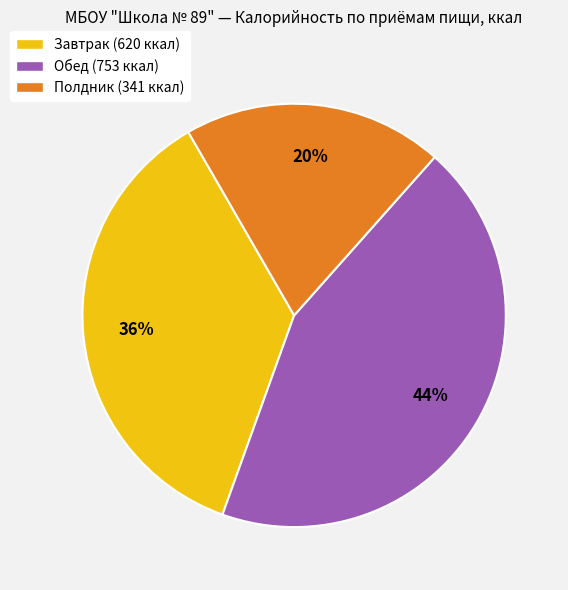

What is the ratio of the value at Обед (753 ккал) to the value at Завтрак (620 ккал)?

1.2